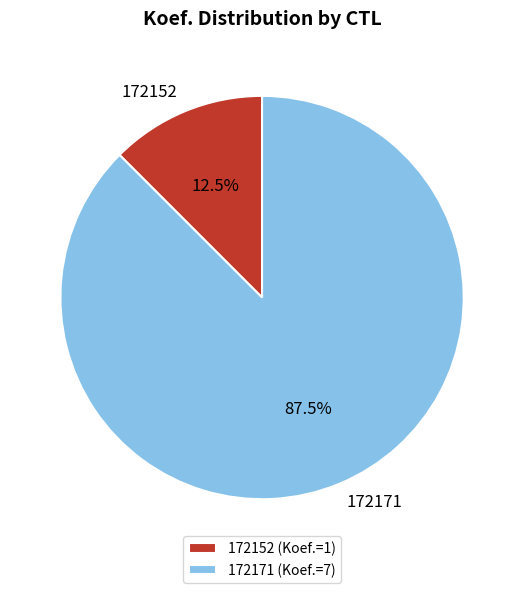

To the nearest percent, what is the difference between the 172152 and 172171 slice percentages?

75%